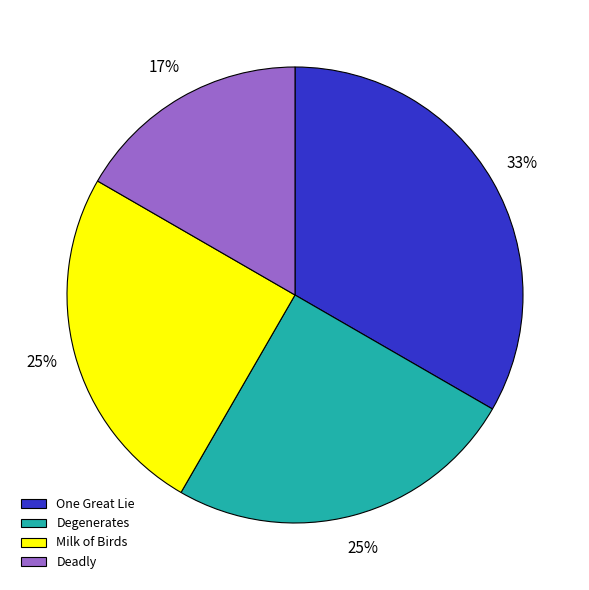

Is it true that Degenerates is 13% of the pie?

False